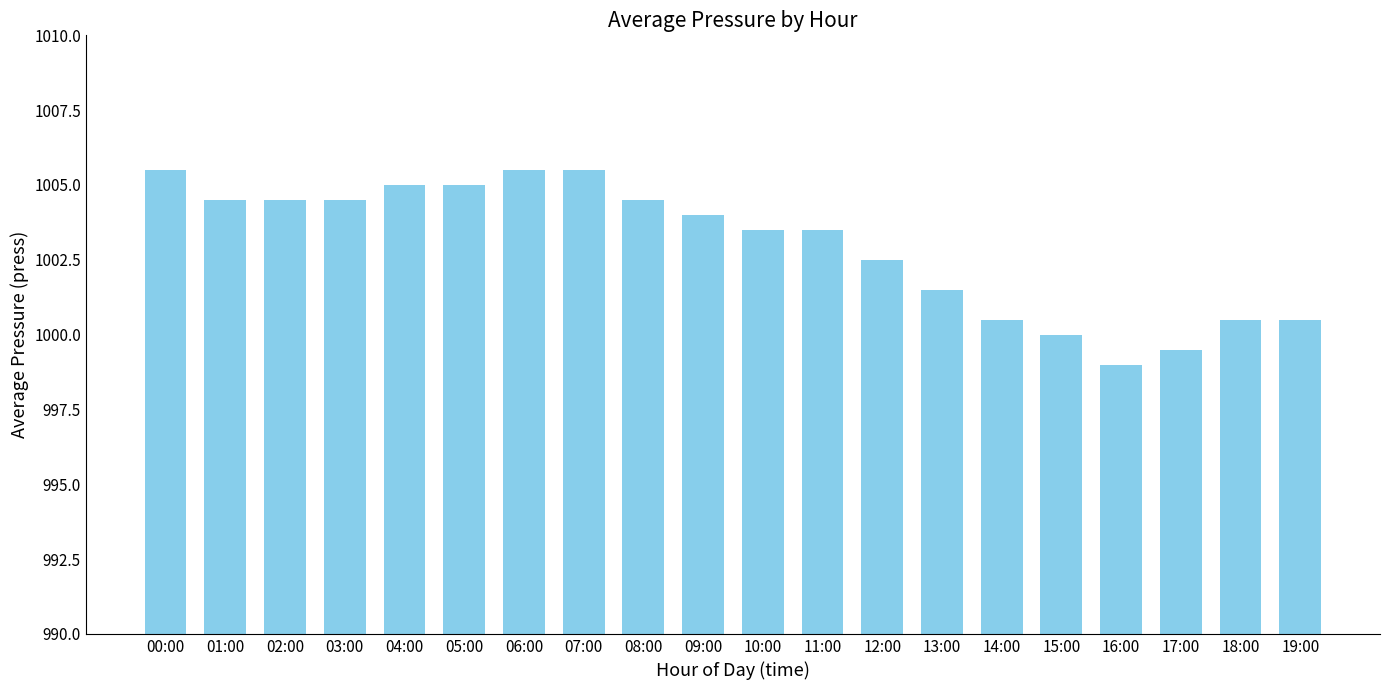

What is the difference between the maximum and second lowest values?

6.0